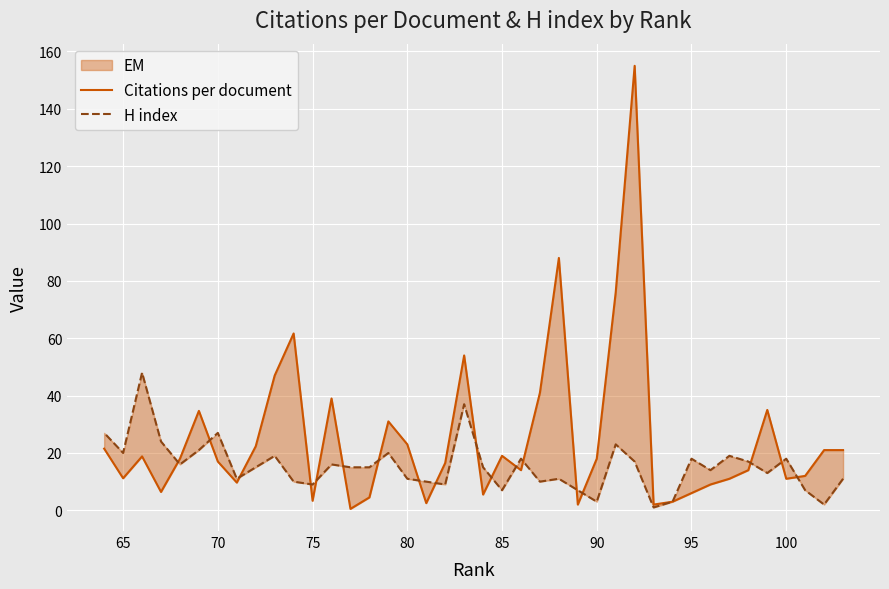

In H index, how many points are higher than both neighbors (excluding endpoints)?

12